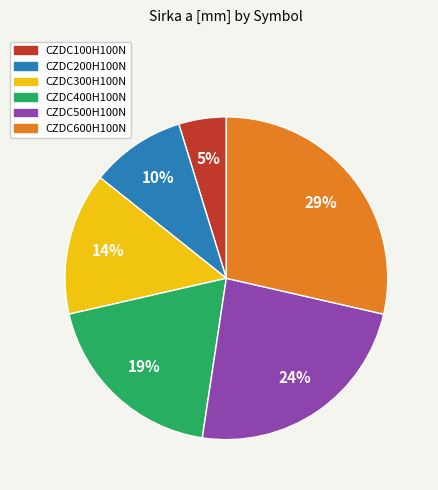

To the nearest percent, what is the difference between the largest and smallest slice percentages?

24%